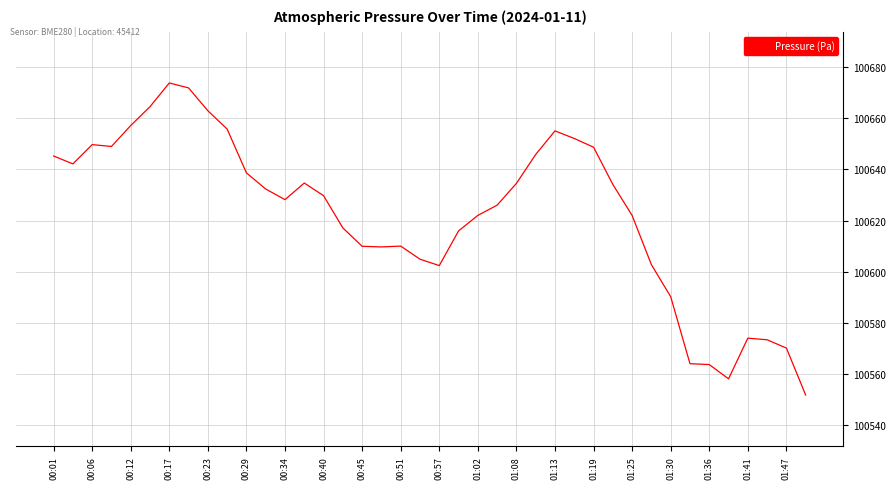

Is this an area chart (filled region under the line)?

No